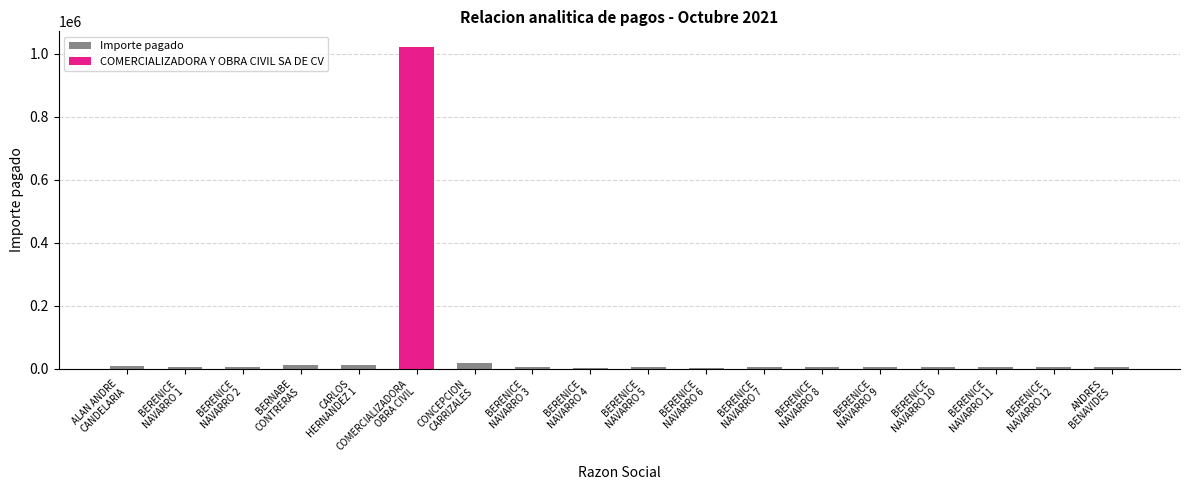

What is the sum of all Importe pagado values?

118204